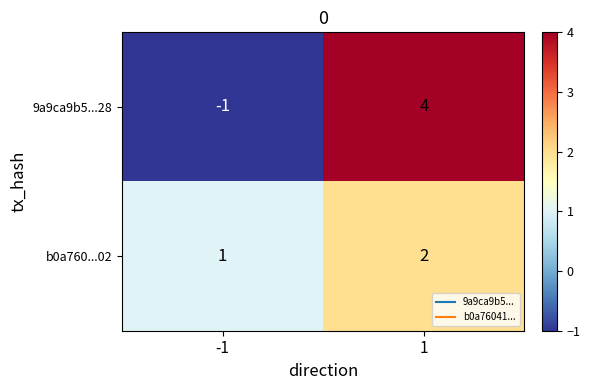

What is the greatest value displayed?

4